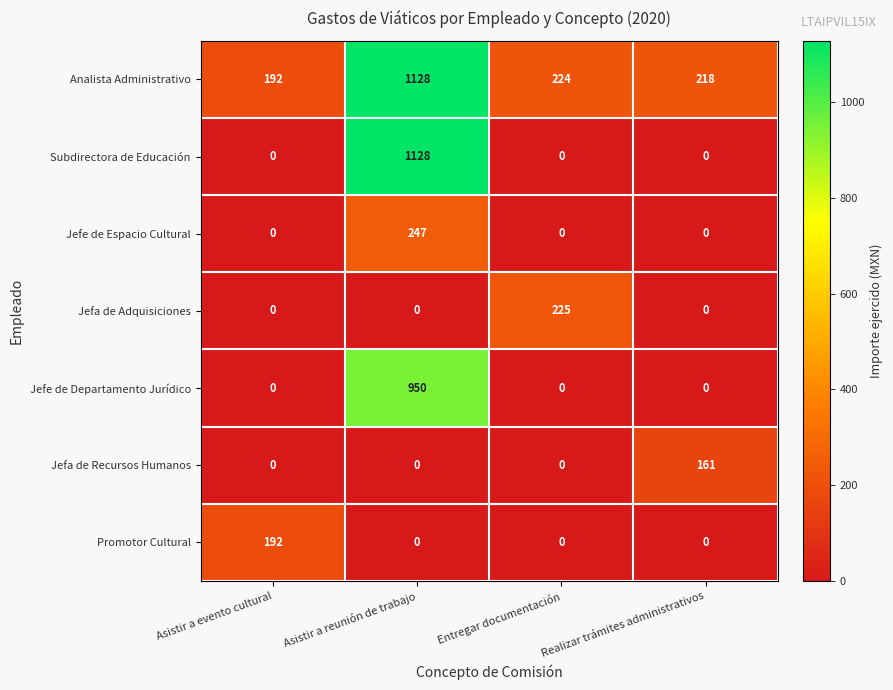

At which label does Promotor Cultural reach its peak?

Asistir a evento cultural